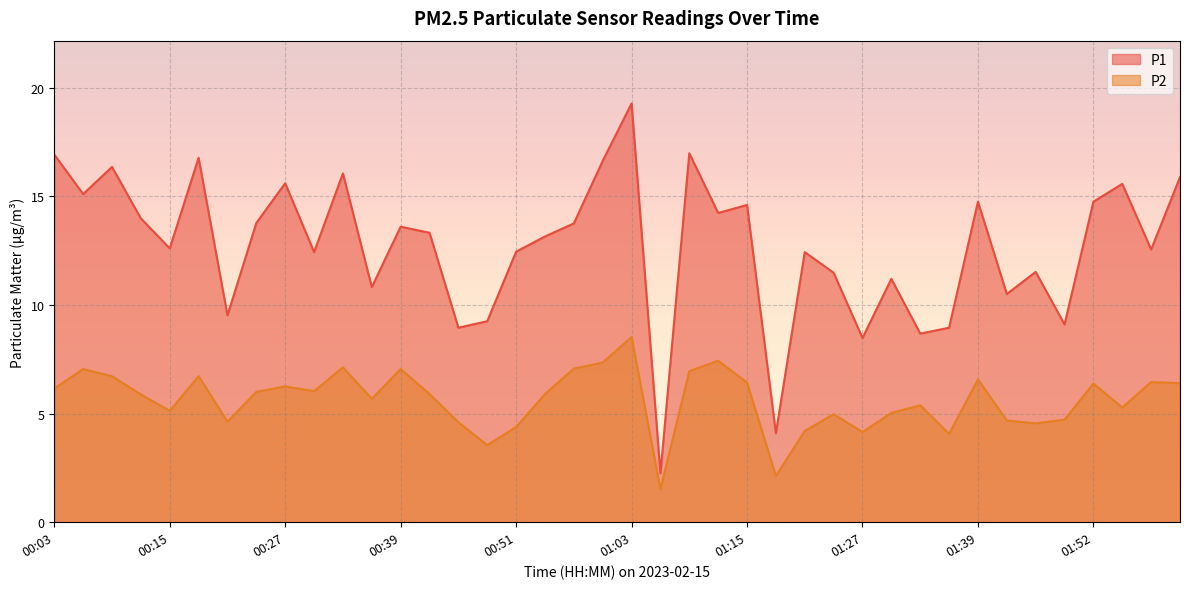

What is the total value across all series at 00:33?

23.2